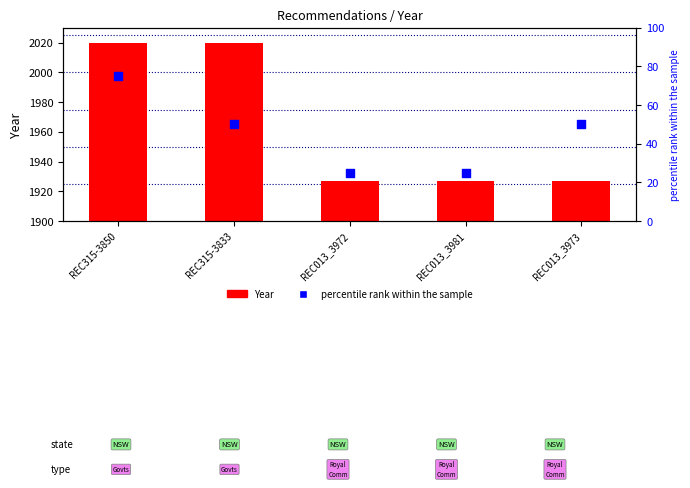

What is the total value across all series at REC315-3850?

2095